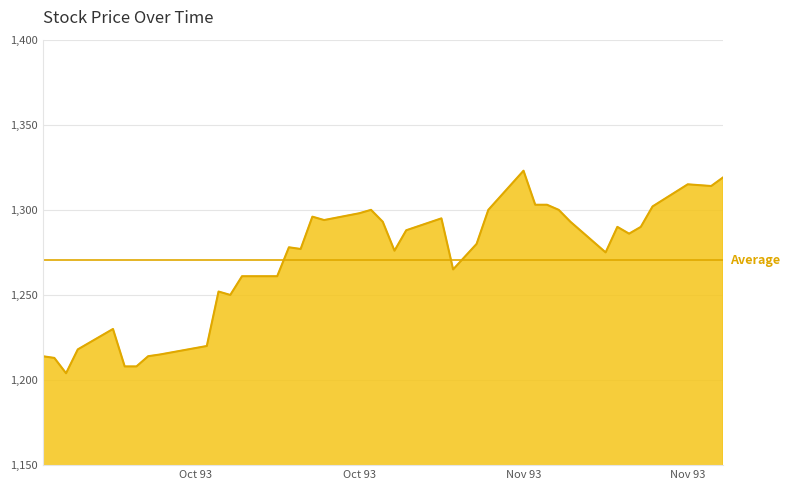

Rank the categories by value from lowest to highest.

1993/09/30, 1993/10/05, 1993/10/06, 1993/09/29, 1993/09/28, 1993/10/07, 1993/10/08, 1993/10/01, 1993/10/12, 1993/10/04, 1993/10/14, 1993/10/13, 1993/10/15, 1993/10/18, 1993/11/02, 1993/11/15, 1993/10/28, 1993/10/20, 1993/10/19, 1993/11/04, 1993/11/17, 1993/10/29, 1993/11/16, 1993/11/18, 1993/10/27, 1993/11/12, 1993/10/22, 1993/11/01, 1993/10/21, 1993/10/25, 1993/10/26, 1993/11/05, 1993/11/11, 1993/11/19, 1993/11/09, 1993/11/10, 1993/11/24, 1993/11/22, 1993/11/25, 1993/11/08